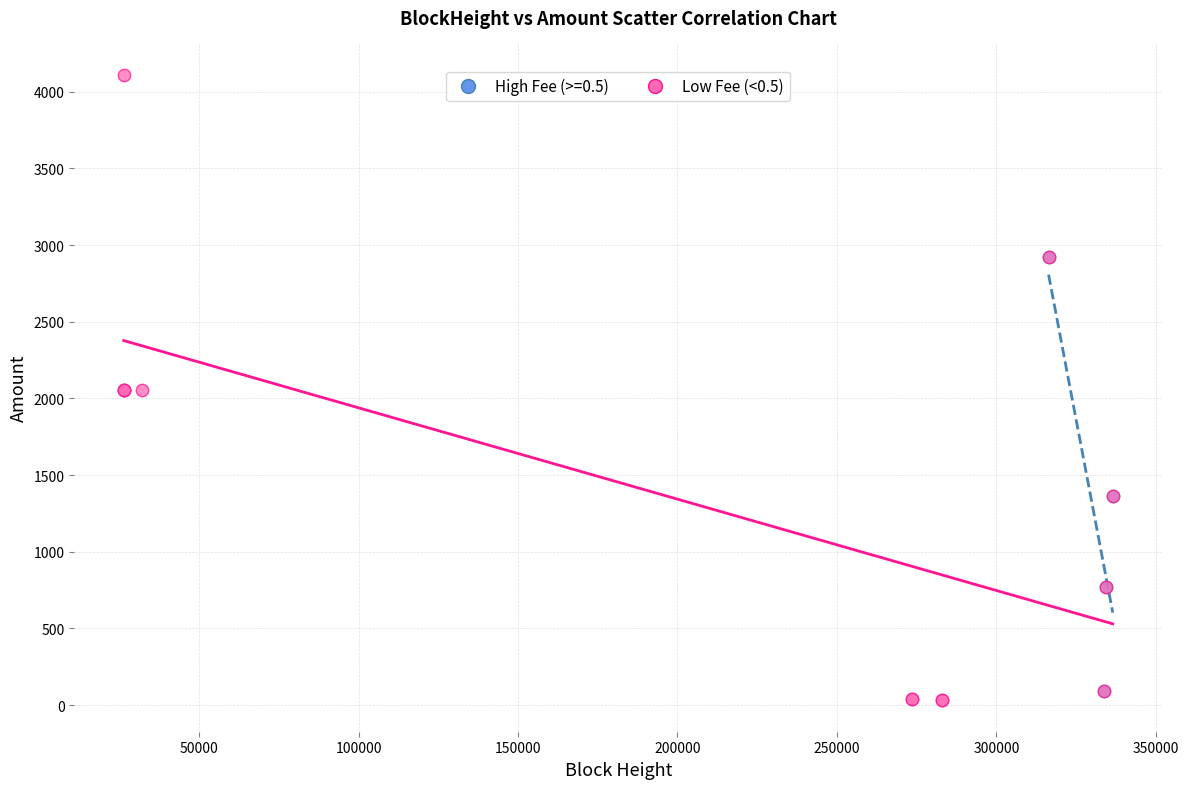

Which series contains the highest Y value?

Low Fee (<0.5)